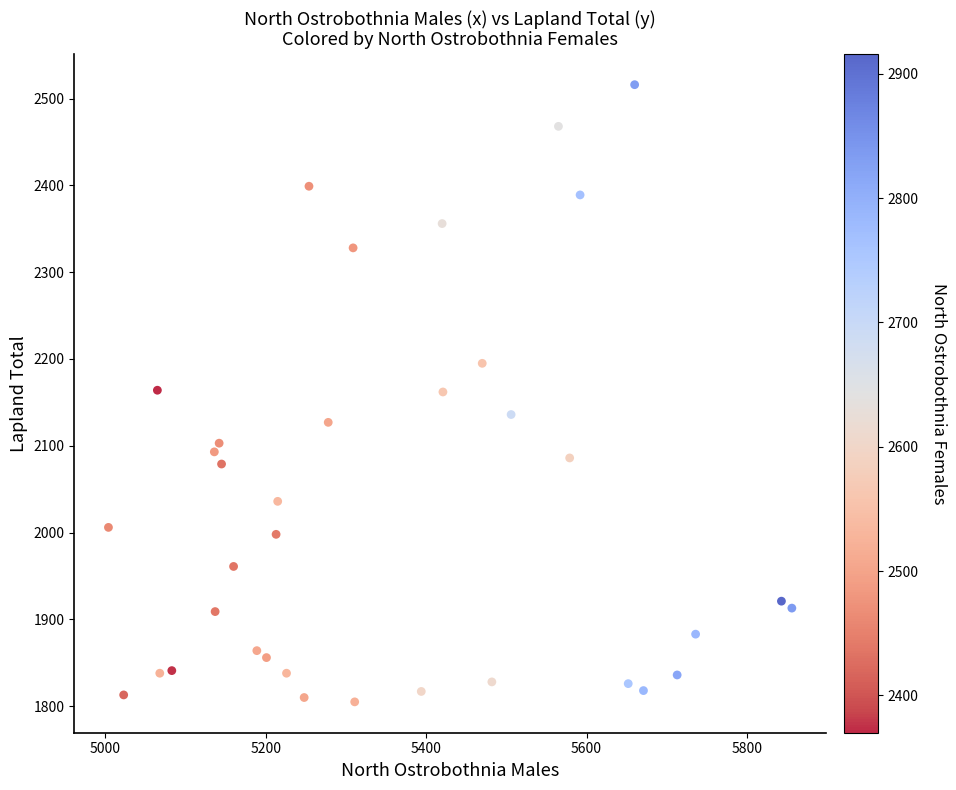

What is the range of Y values (max minus min)?

711